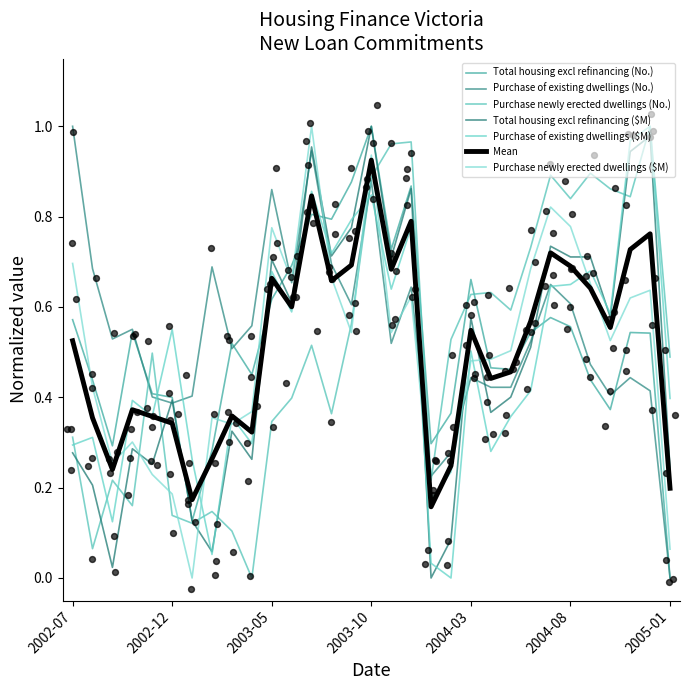

Which series contains the highest Y value?

Total housing excl refinancing (No.)